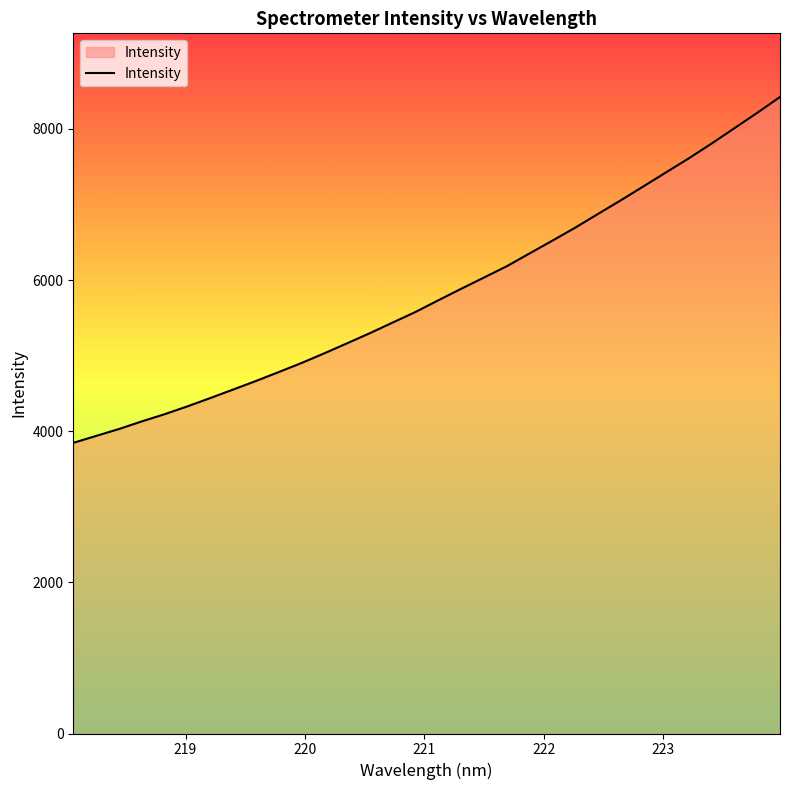

What is the smallest value displayed?

3845.4